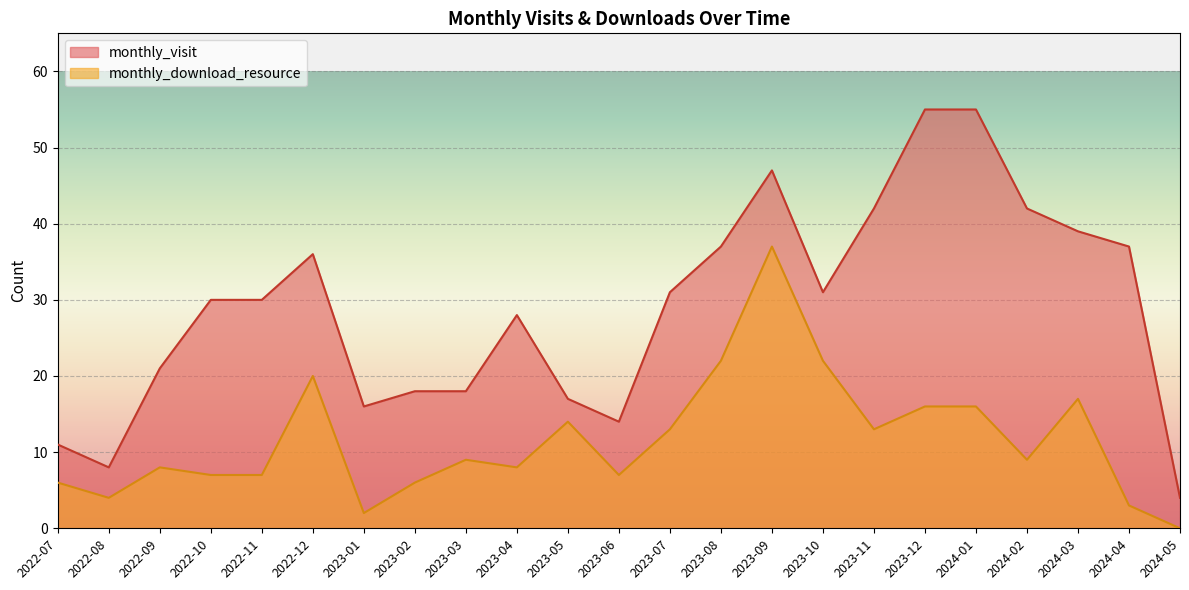

True or false: monthly_download_resource and monthly_visit cross at least once.

False